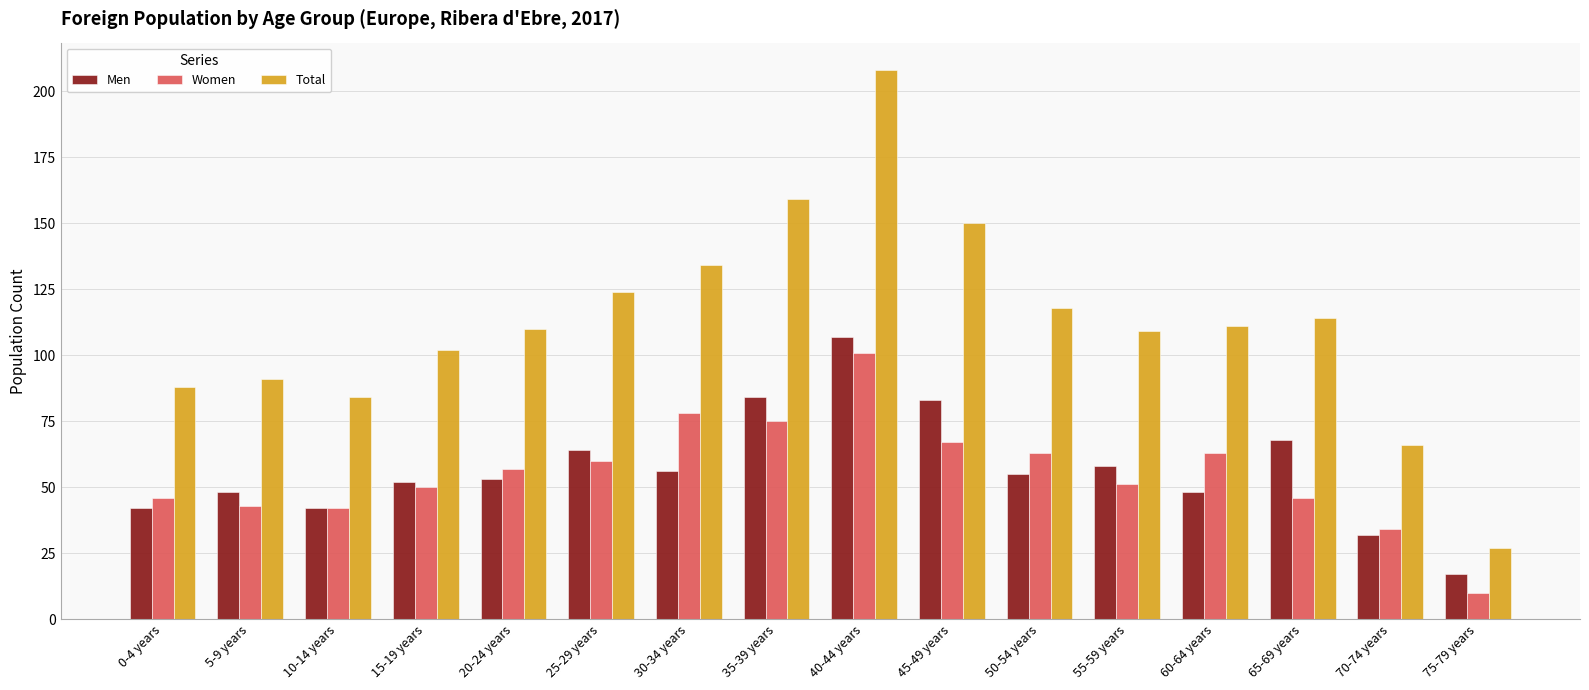

What is the greatest value displayed?

208